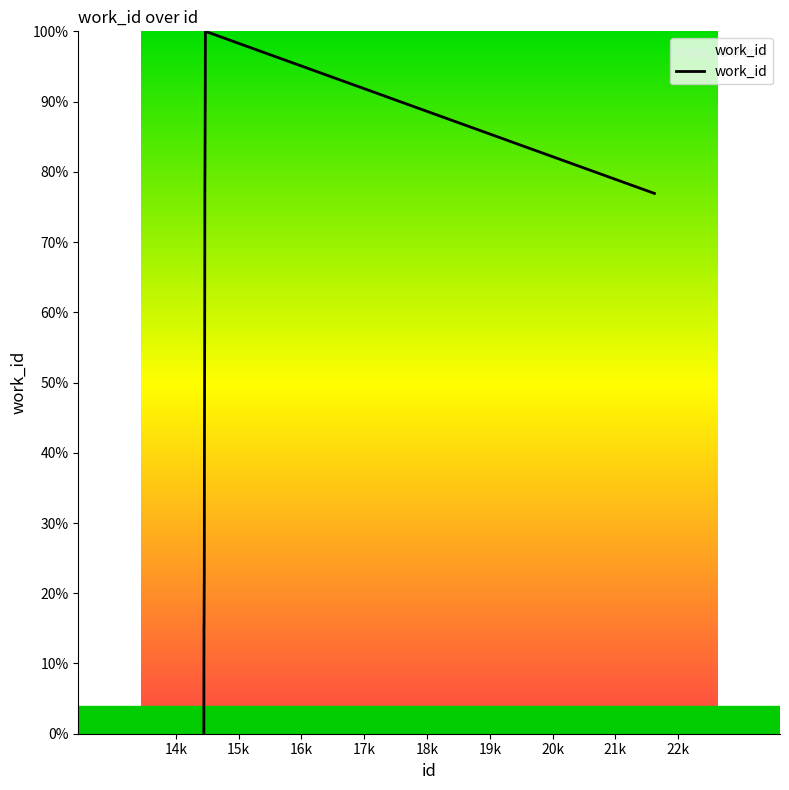

Count the number of data series in this chart.

1